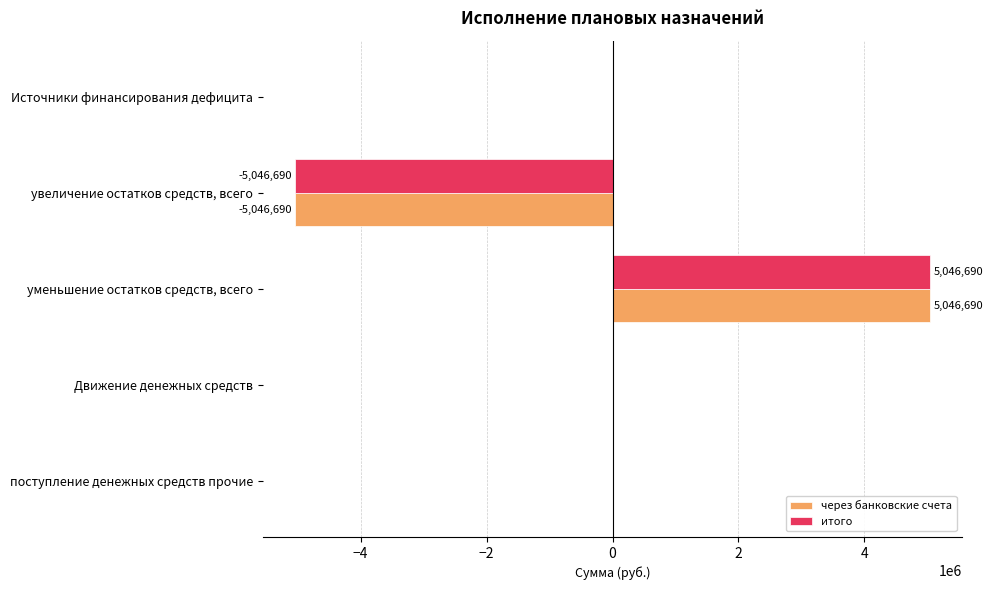

What is the total value across all series at увеличение остатков средств, всего?

-10093379.5